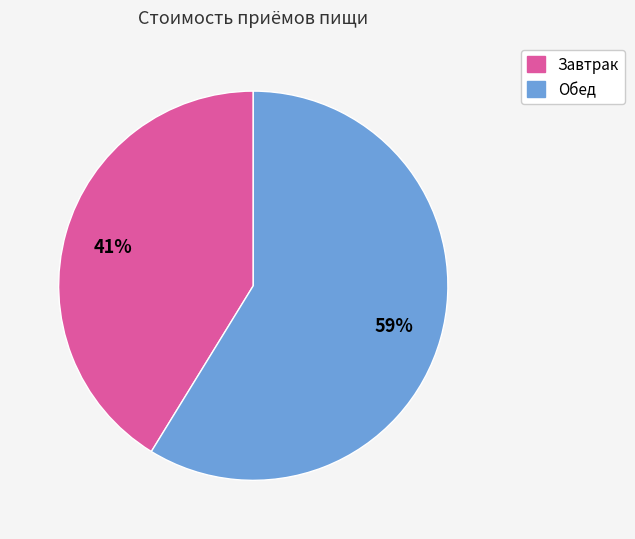

What percentage is the Завтрак slice, to the nearest percent?

41%